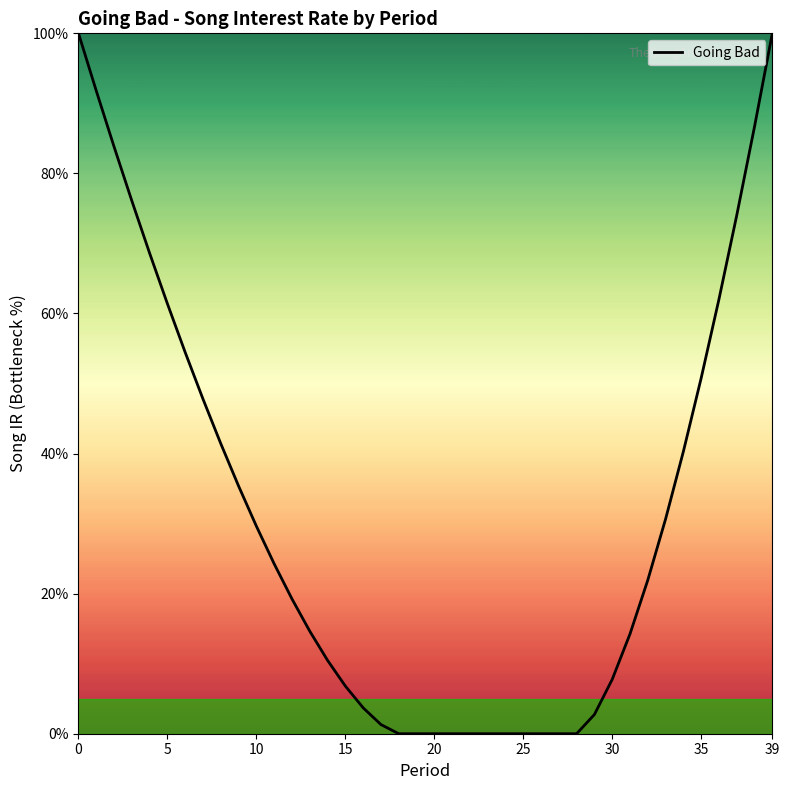

Reading right to left, transcribe all the data shown in this chart.

1.0	0.9	0.7	0.6	0.5	0.4	0.3	0.2	0.1	0.1	0.0	0.0	0.0	0.0	0.0	0.0	0.0	0.0	0.0	0.0	0.0	0.0	0.0	0.0	0.1	0.1	0.1	0.2	0.2	0.3	0.4	0.4	0.5	0.5	0.6	0.7	0.8	0.8	0.9	1.0